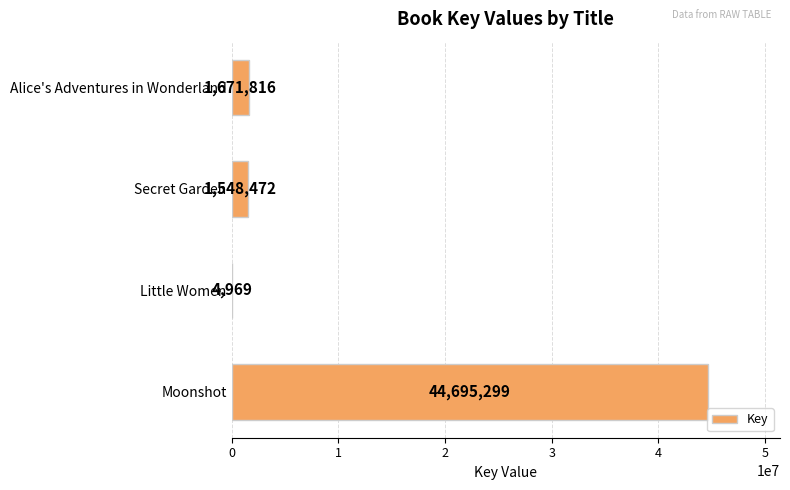

Which category has the highest value across all series?

Moonshot